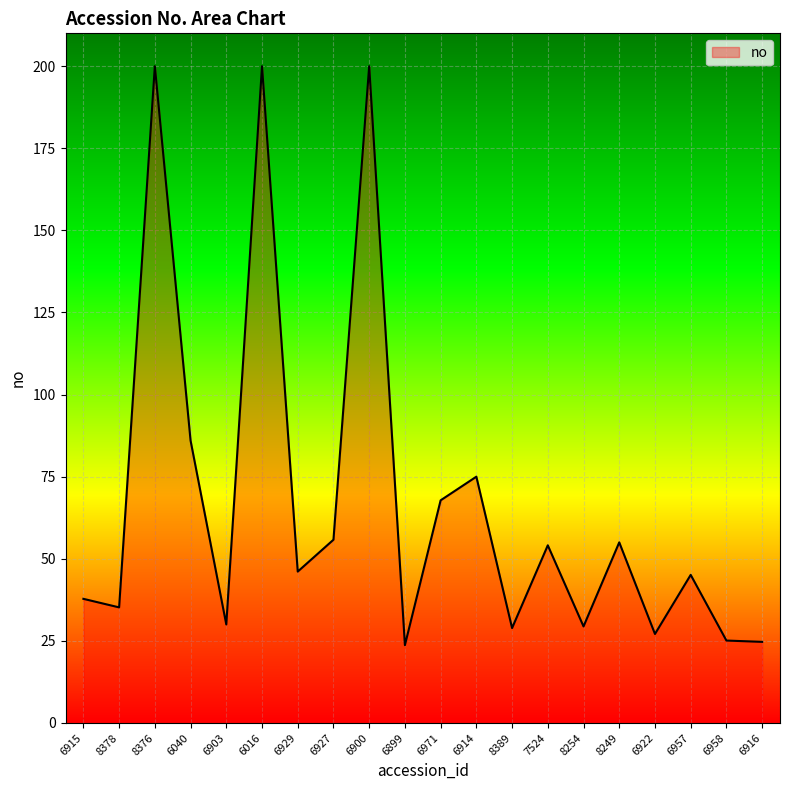

How many series are shown in this chart?

1